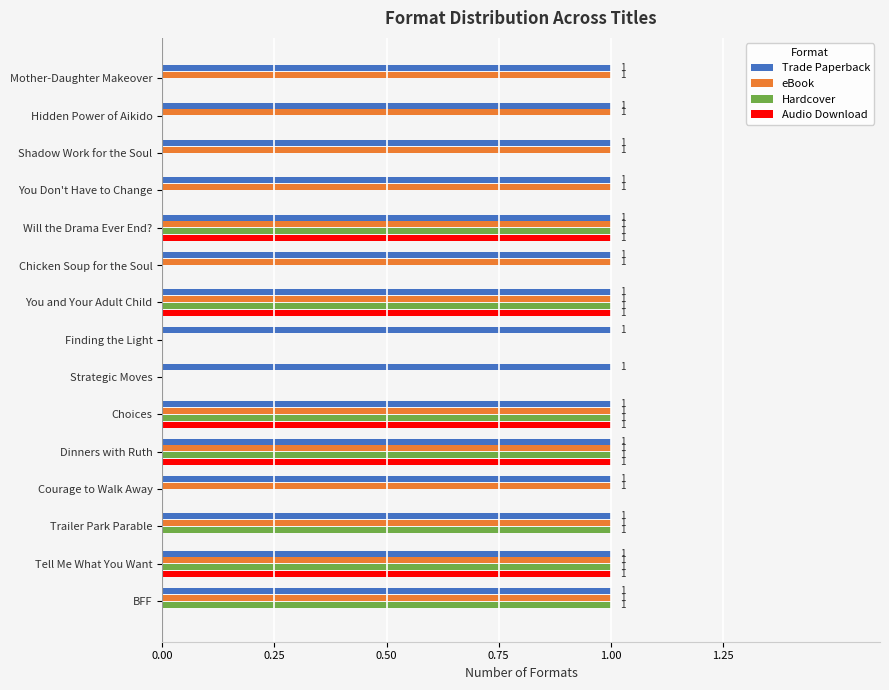

Between Chicken Soup for the Soul and BFF, which series saw the biggest shift?

Hardcover